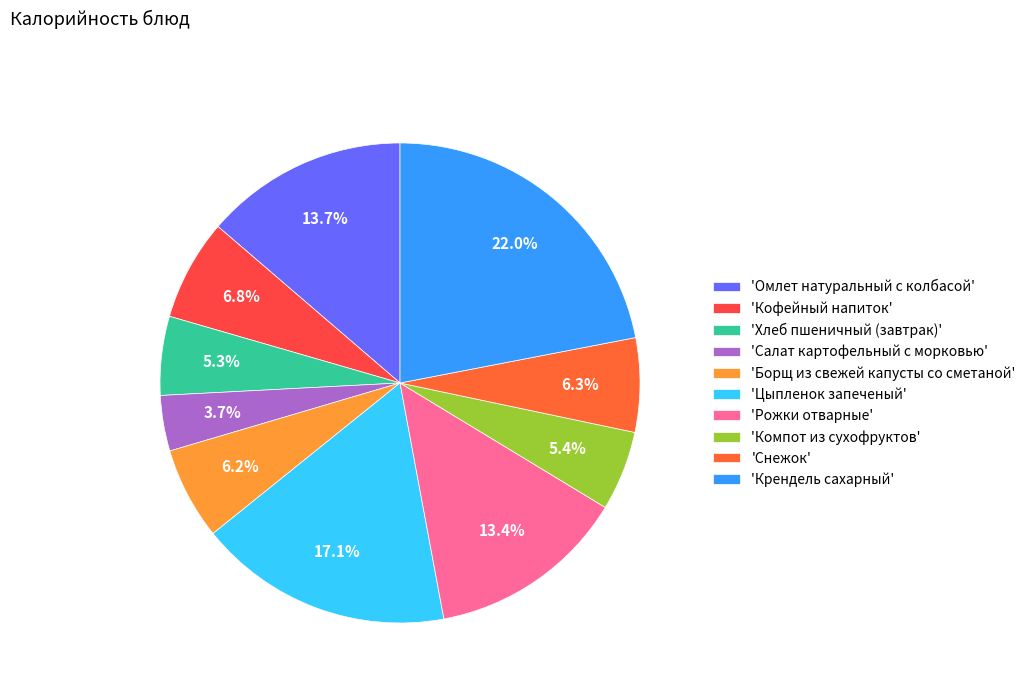

How many slices are in this pie chart?

10